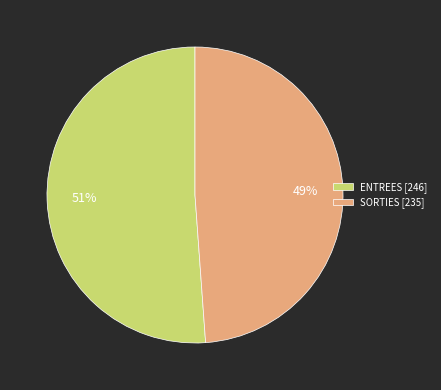

Is SORTIES [235] the majority of the pie?

No